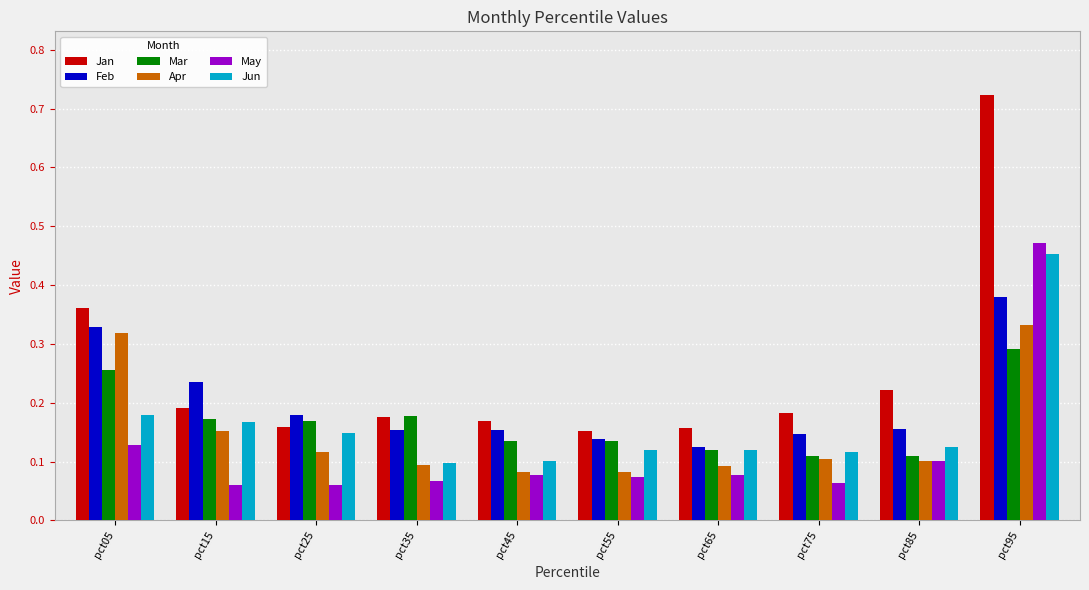

Which label corresponds to the largest value in the chart?

pct95